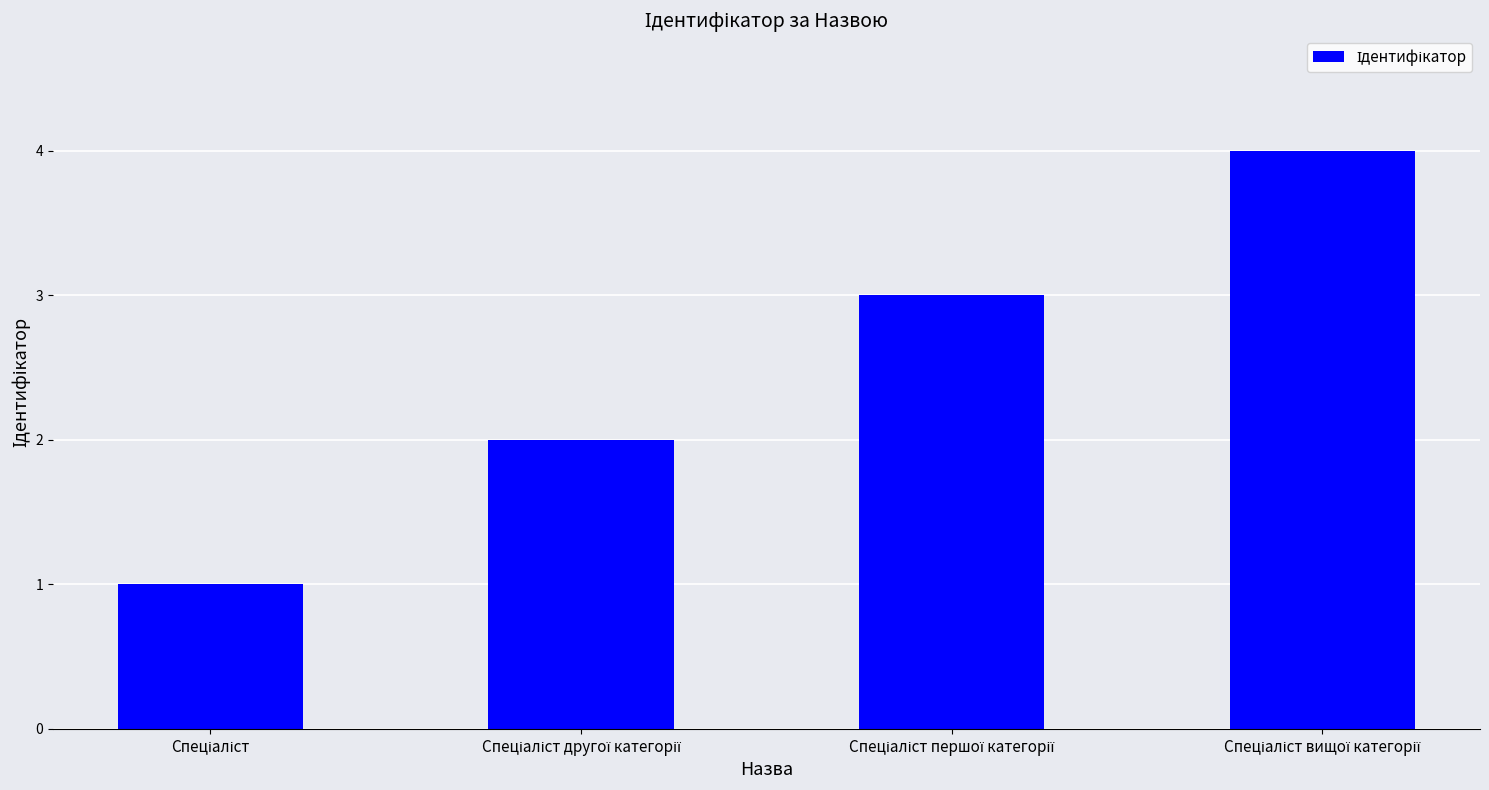

What is the sum of all values?

10